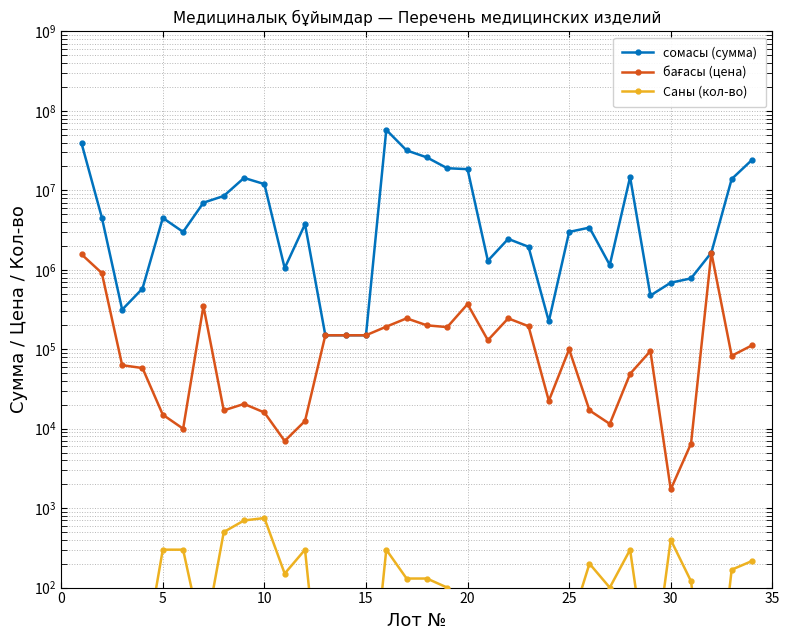

What are all the series names shown in the legend?

сомасы (сумма), бағасы (цена), Саны (кол-во)